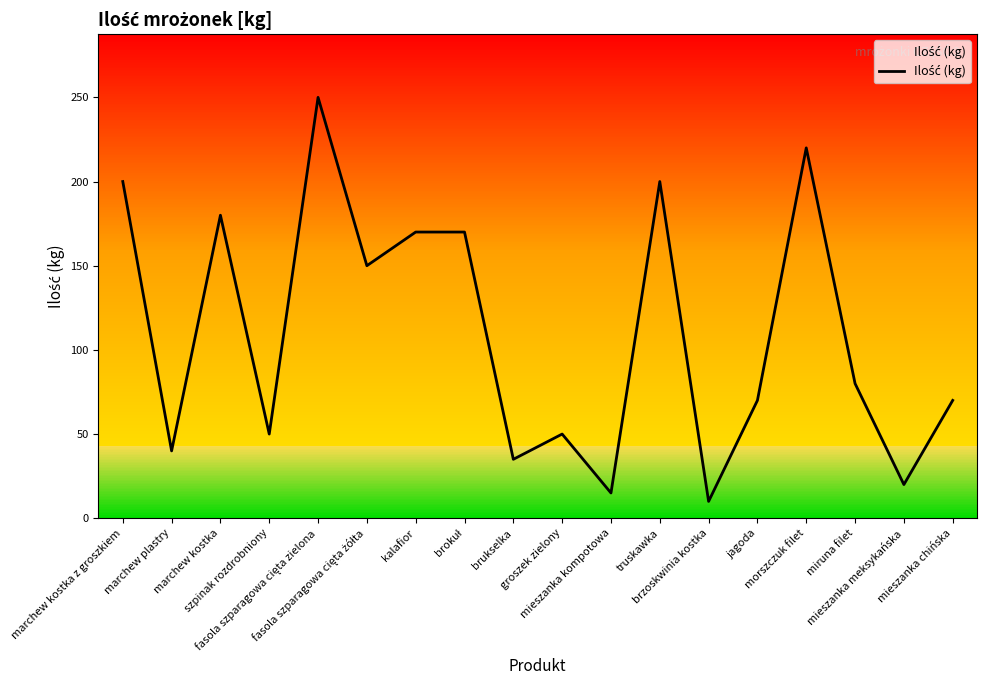

What is the average value?

110